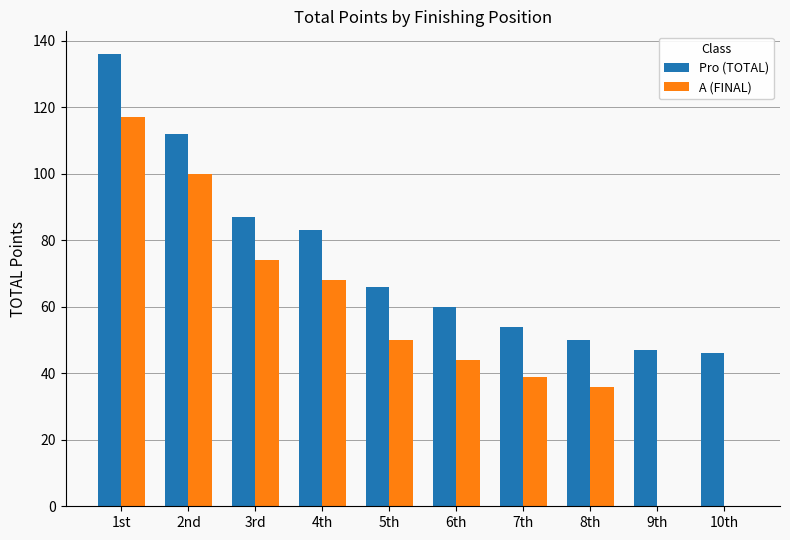

What is the sum of the Pro (TOTAL) values at 8th and 1st?

186